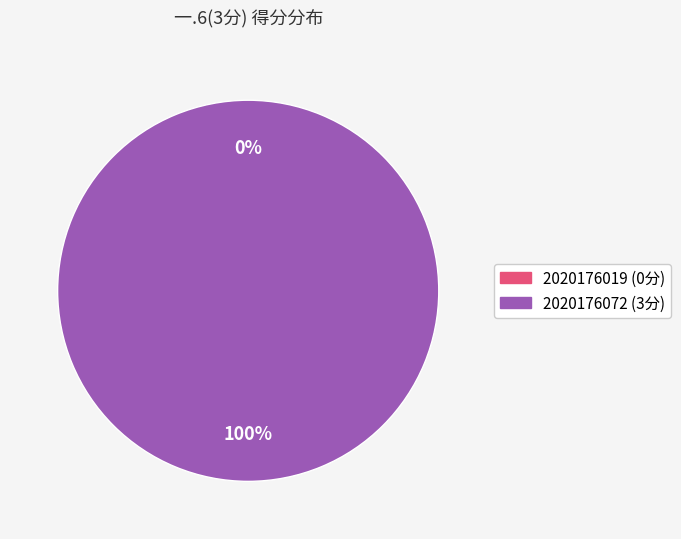

True or false: 2020176072 accounts for 100% of the total.

True